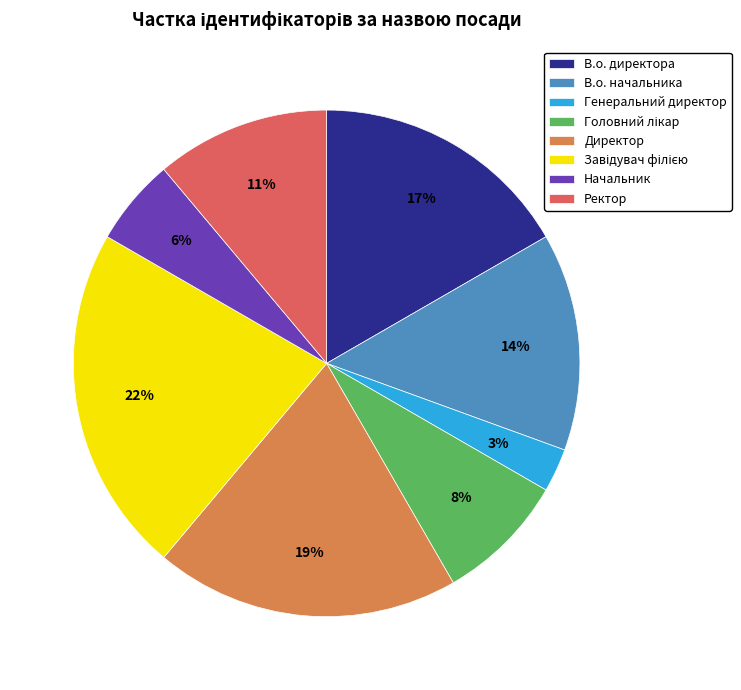

Count the number of slices in the pie.

8